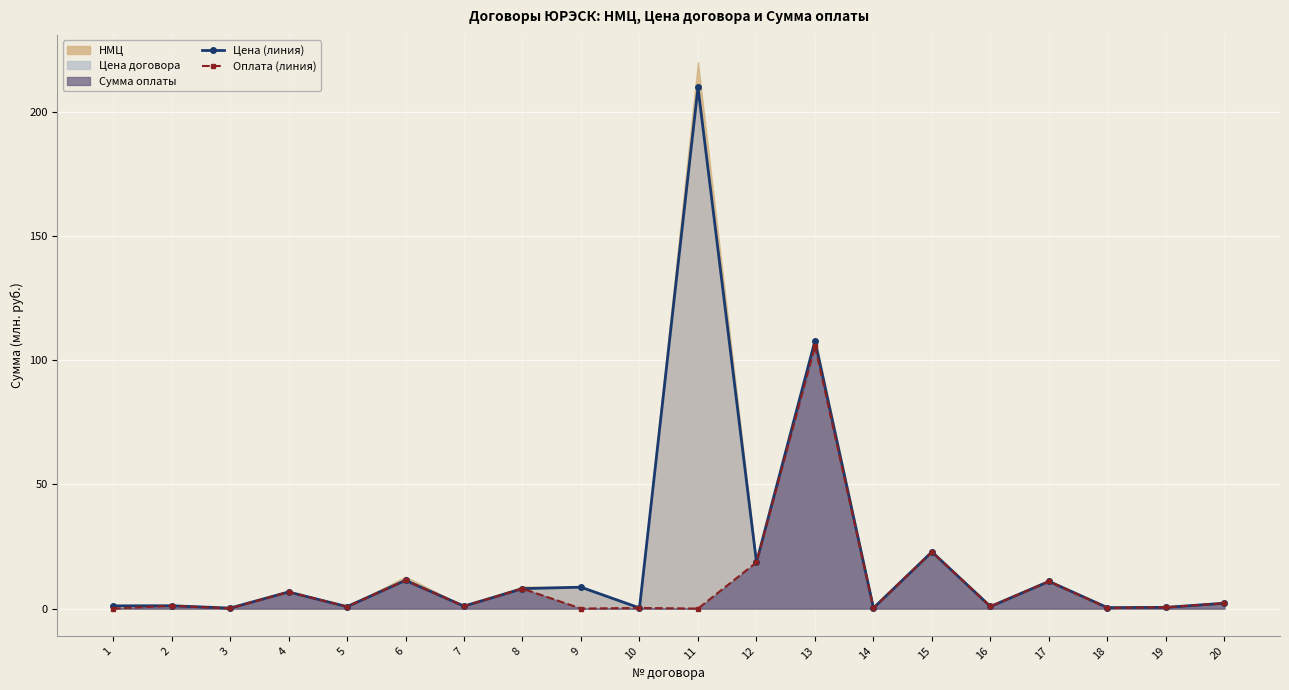

What is the value of the Цена (линия) point at the 12th from the left?

18.7